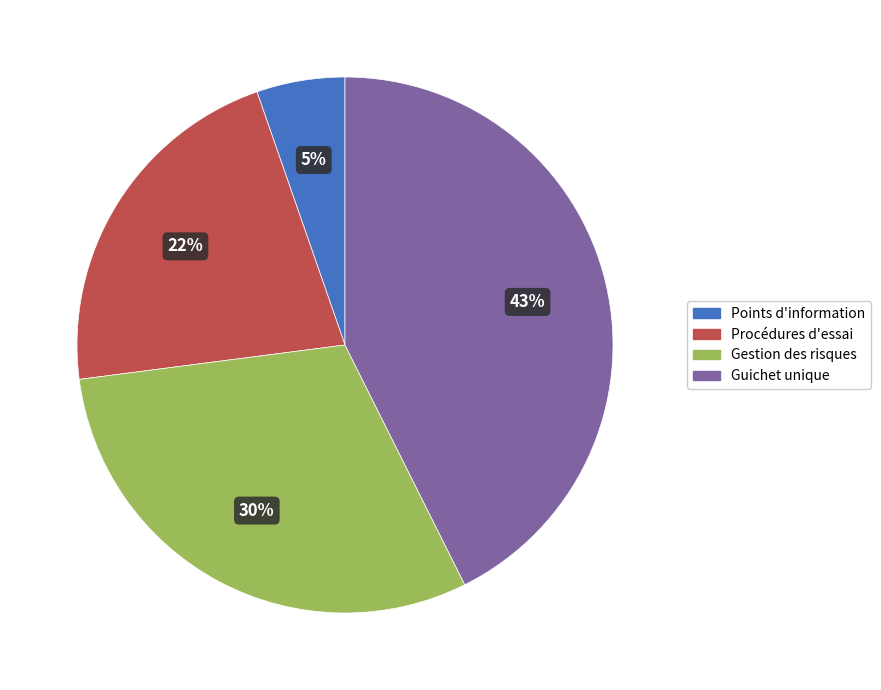

Which slice is the smallest?

Points d'information